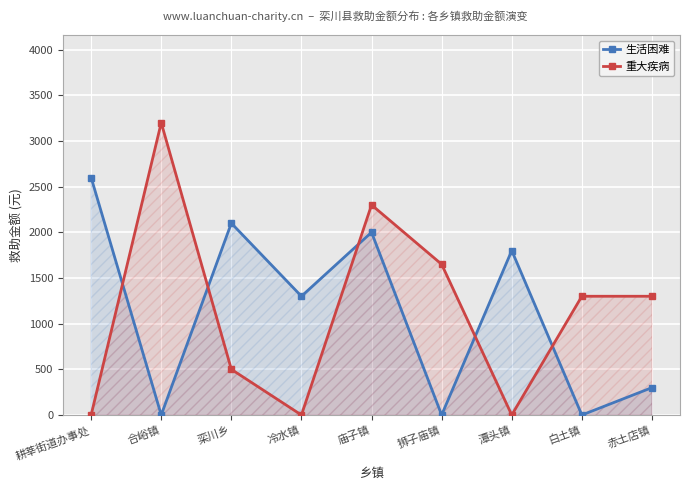

Is the value of 重大疾病 at 庙子镇 greater than the value of 生活困难 at 庙子镇?

Yes